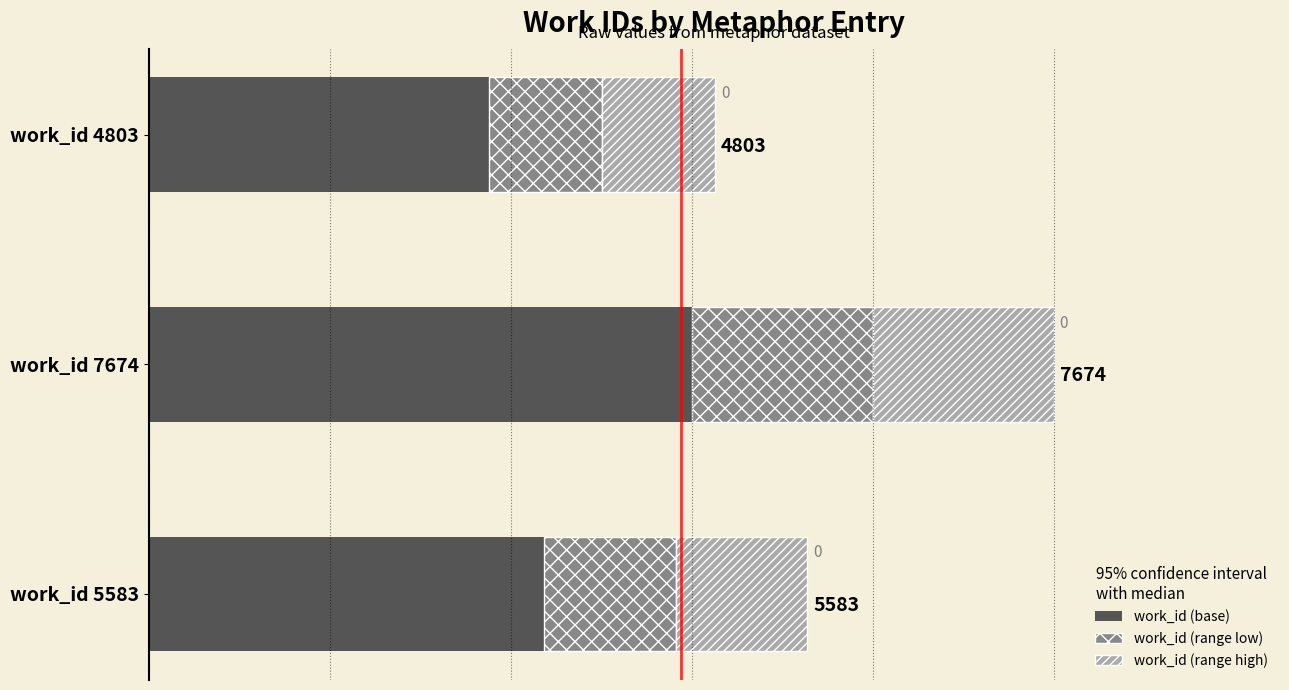

Reading right to left, list all the values displayed in this chart.

work_id (base): 3349.8	4604.4	2881.8
work_id (range low): 1116.6	1534.8	960.6
work_id (range high): 1116.6	1534.8	960.6